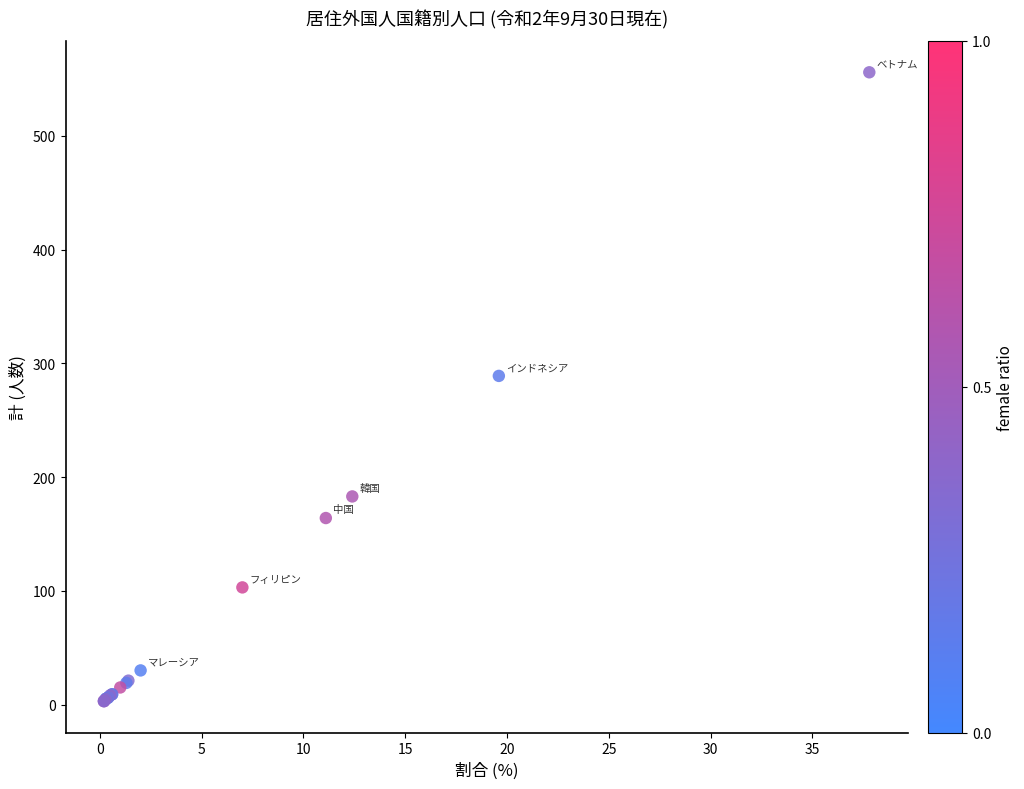

What Y value in the scatter plot is closest to 279?

289